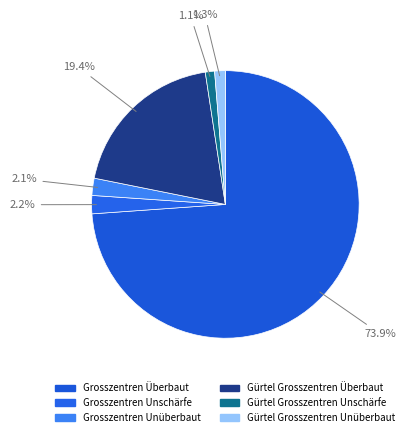

Count the number of slices in the pie.

6